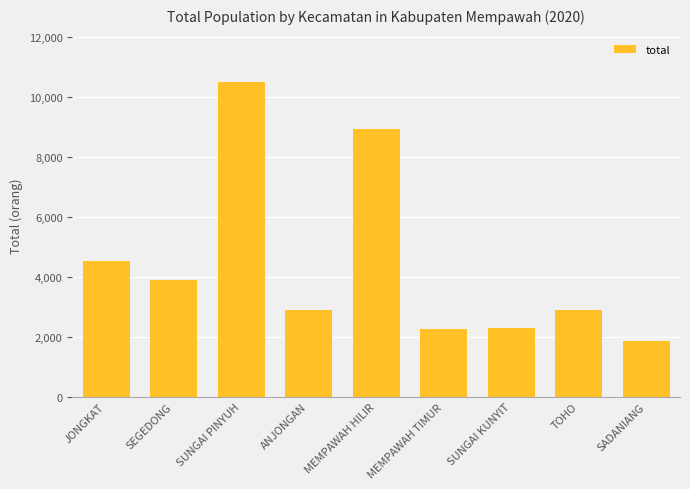

What is the ratio of the value at JONGKAT to the value at SUNGAI KUNYIT?

2.0